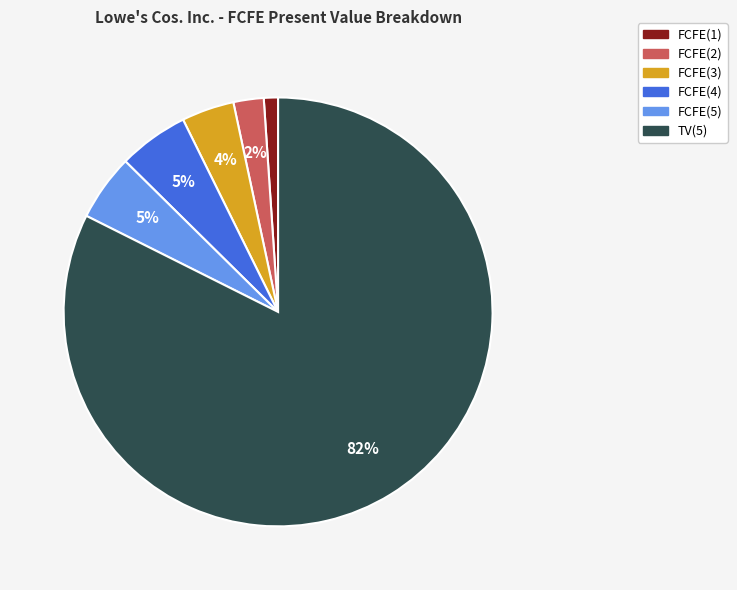

Combined, do FCFE(5) and TV(5) account for over 50%?

Yes